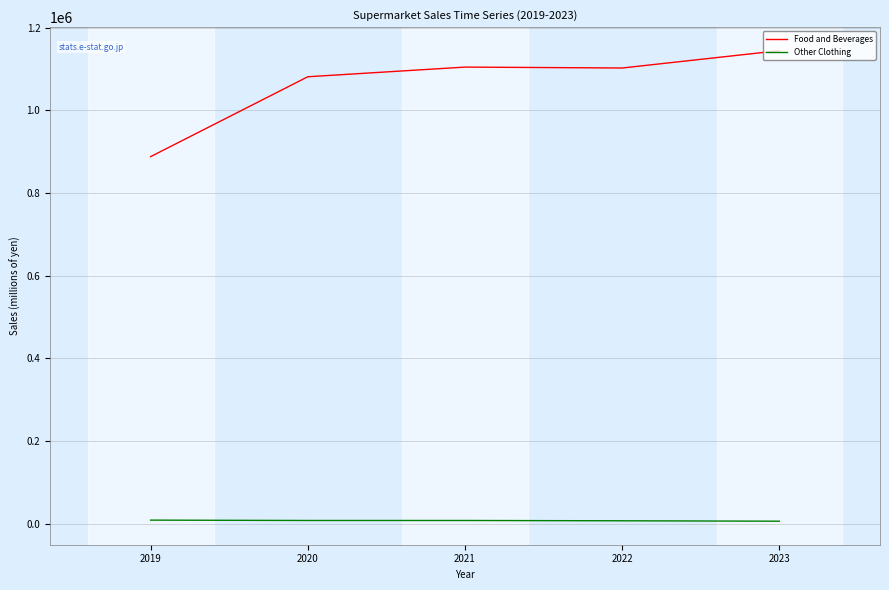

List the series in order of their peak value, lowest first.

Other Clothing, Food and Beverages